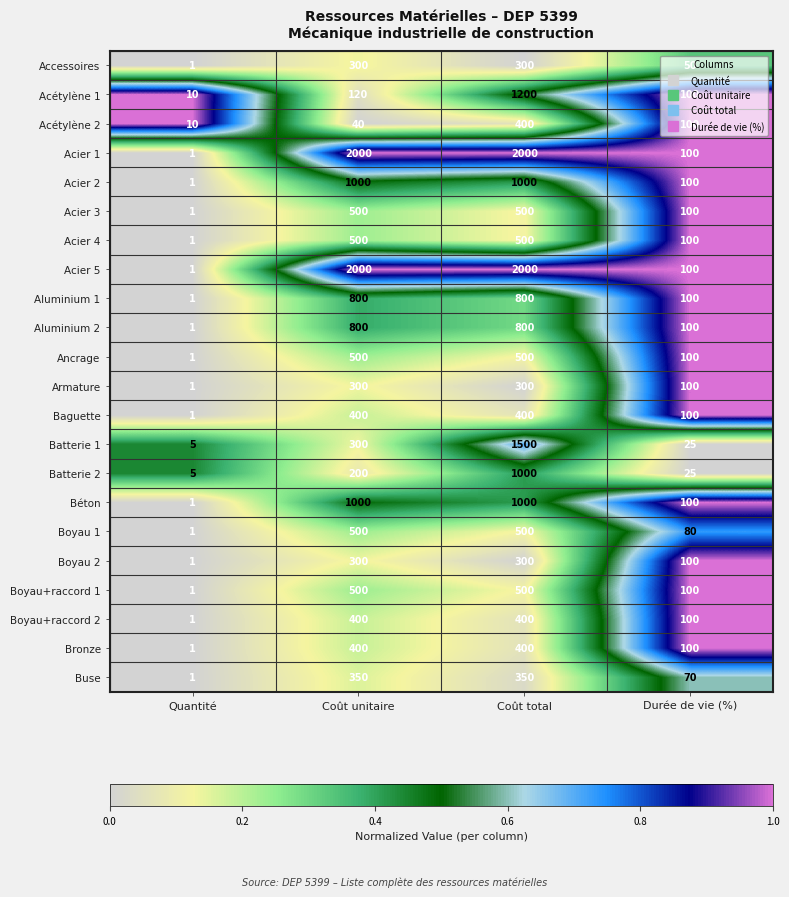

List the labels in order of Acétylène 1 value, largest first.

Coût total, Coût unitaire, Durée de vie (%), Quantité